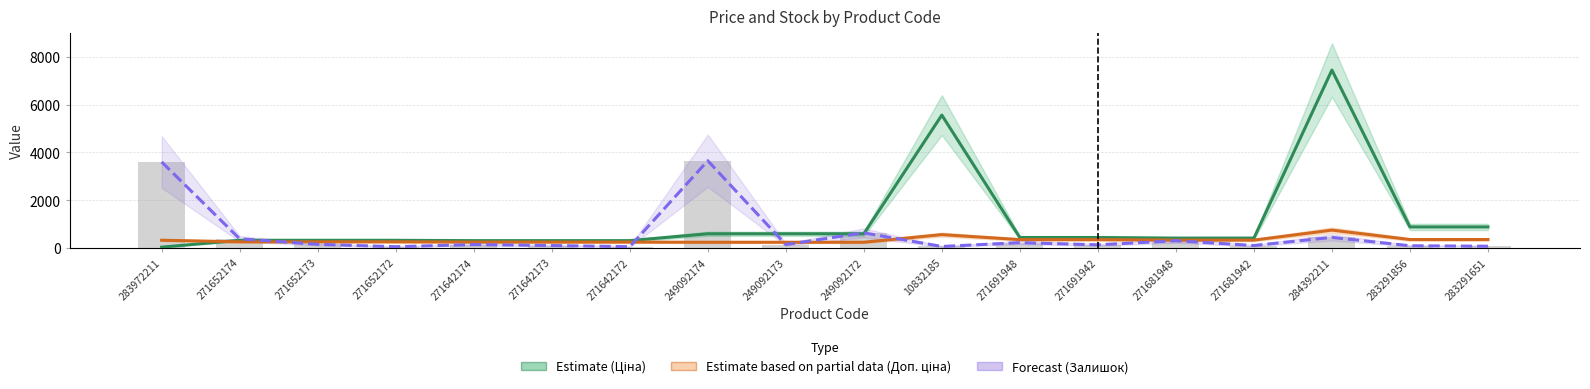

List the labels in order of Ціна (Estimate) value, smallest first.

283972211, 271642174, 271642173, 271642172, 271652174, 271652173, 271652172, 271681948, 271681942, 271691948, 271691942, 249092174, 249092173, 249092172, 283291856, 283291651, 10832185, 284392211